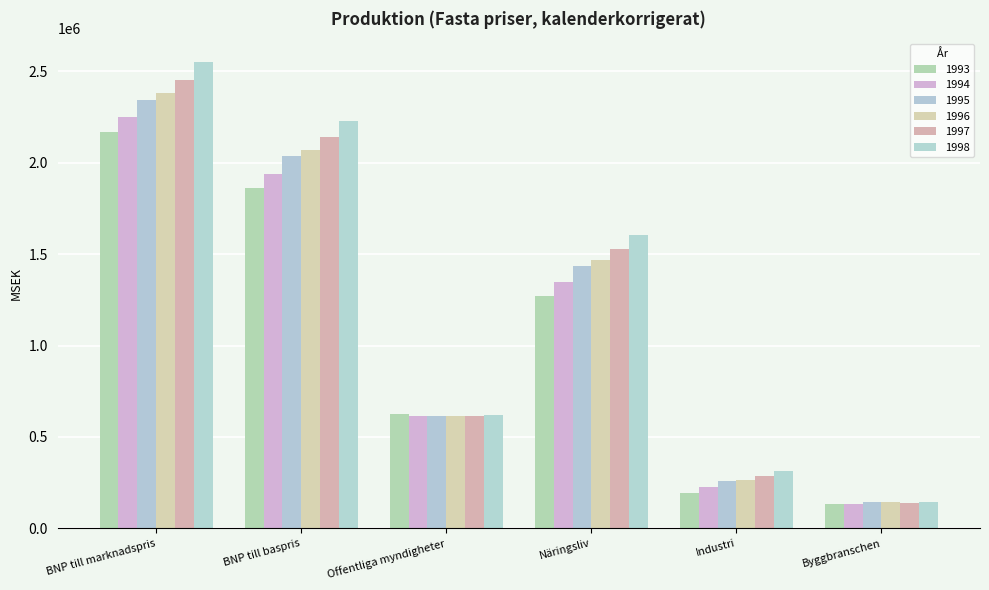

The 1998 series shows 2225546.5 at BNP till baspris. True or false?

True